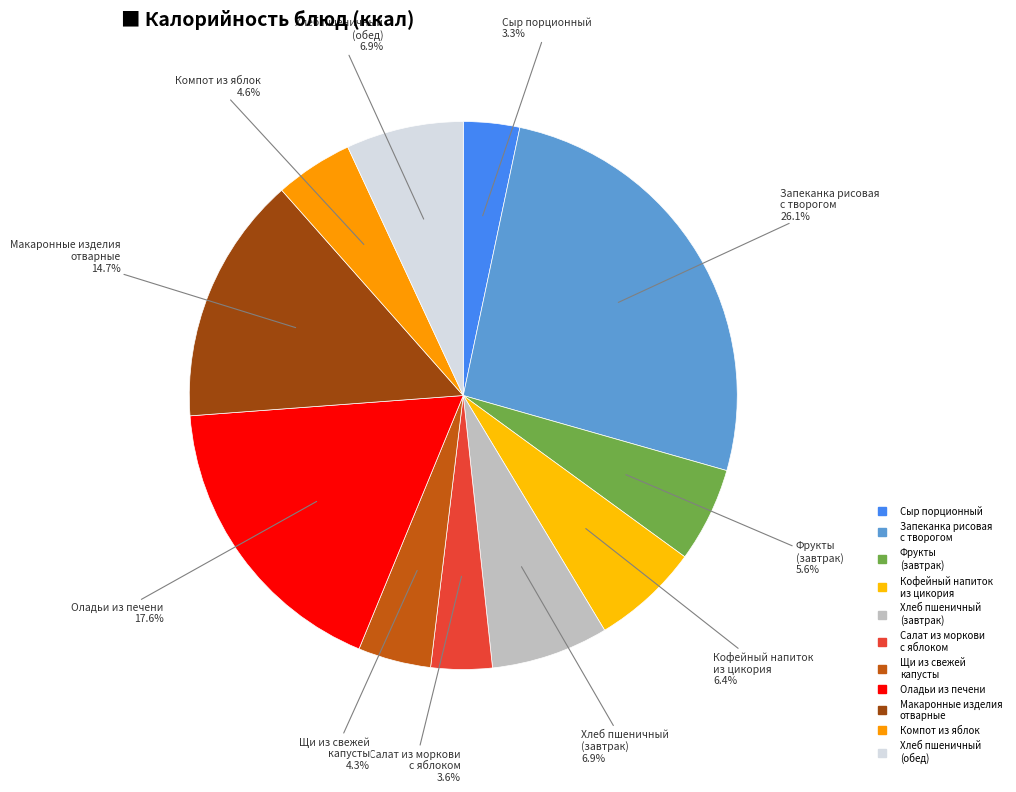

How many segments does this pie chart have?

11